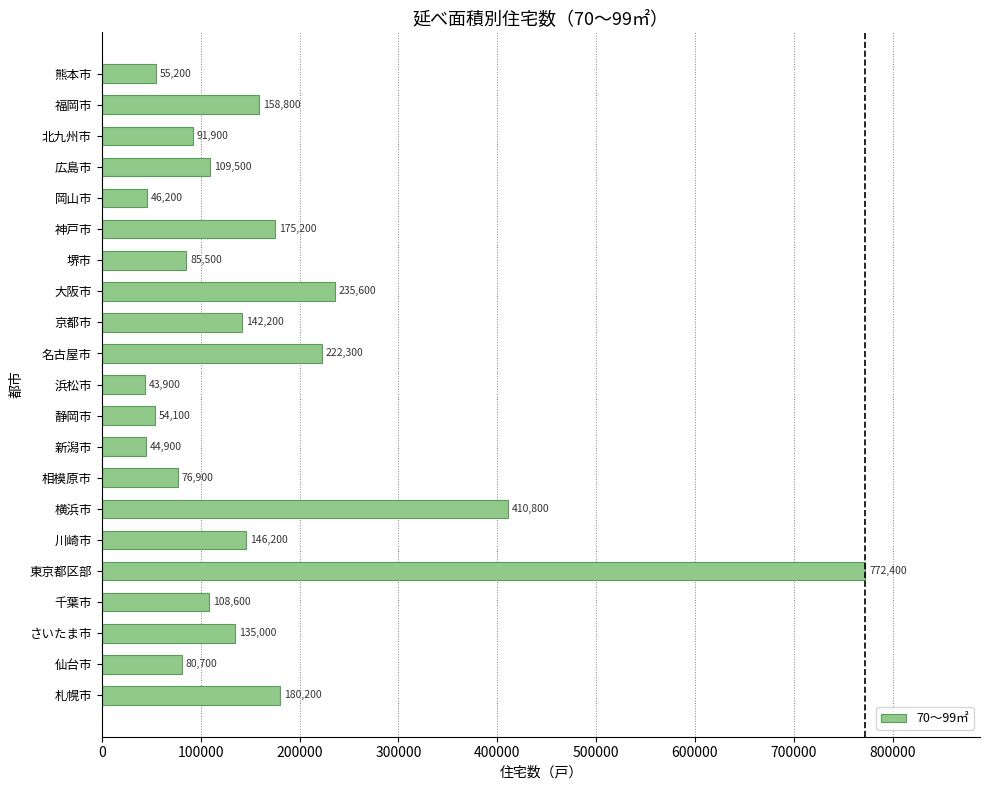

Approximately how many times larger is the value at 浜松市 compared to 岡山市?

1.0